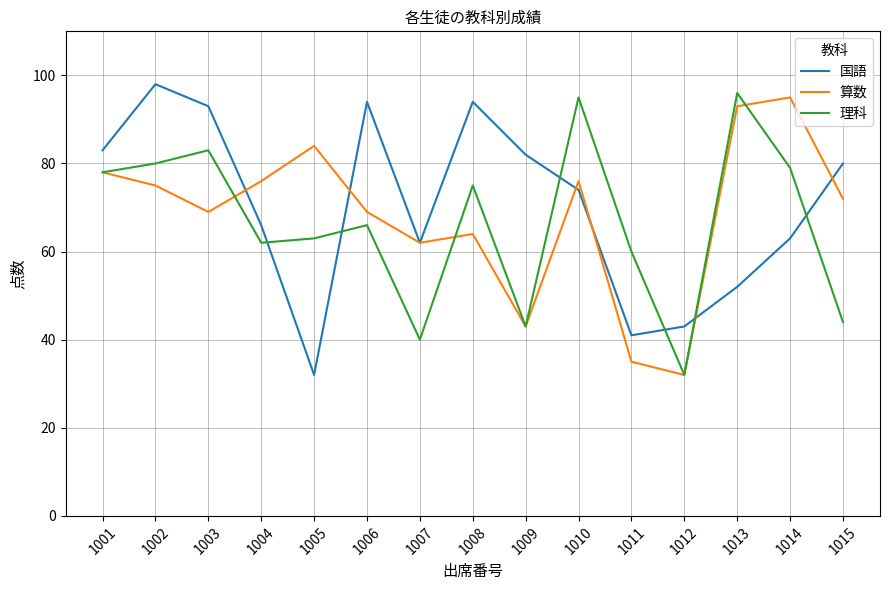

At which category is the sum across all series the highest?

1002